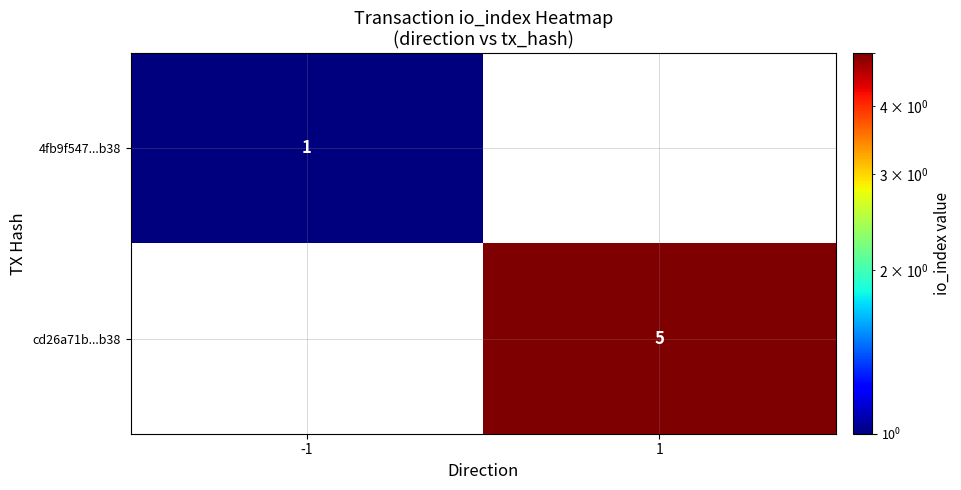

True or false: cd26a71b...b38 has a value of 7 at 1.

False